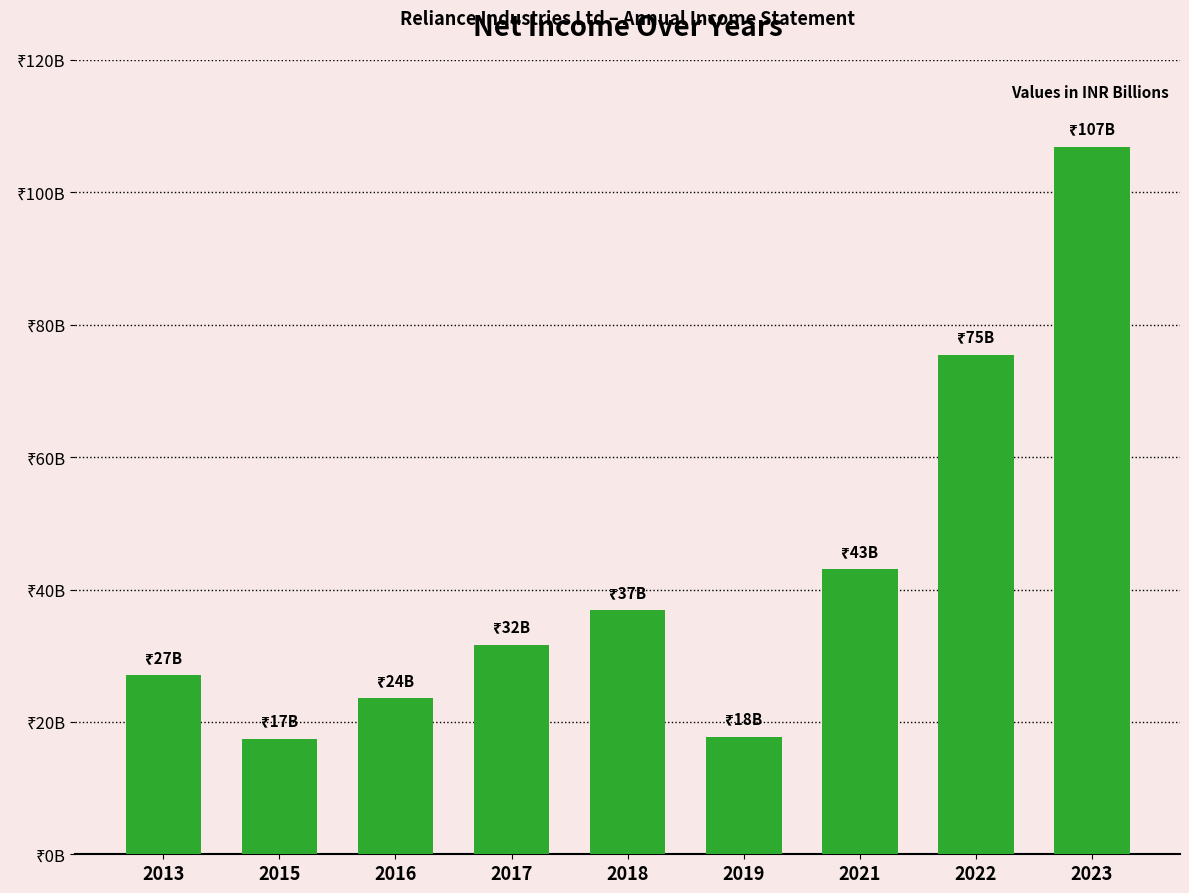

What is the difference between the second highest and second lowest values?

57778600000